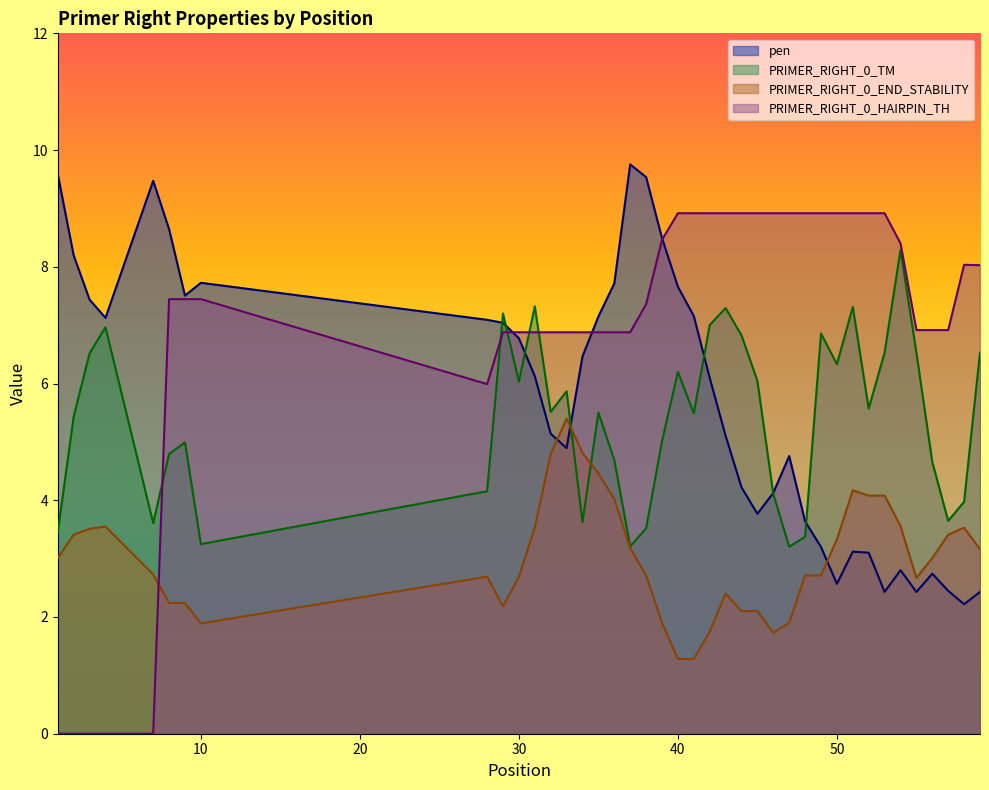

True or false: PRIMER_RIGHT_0_TM has a value of 5.9 at 33.

True